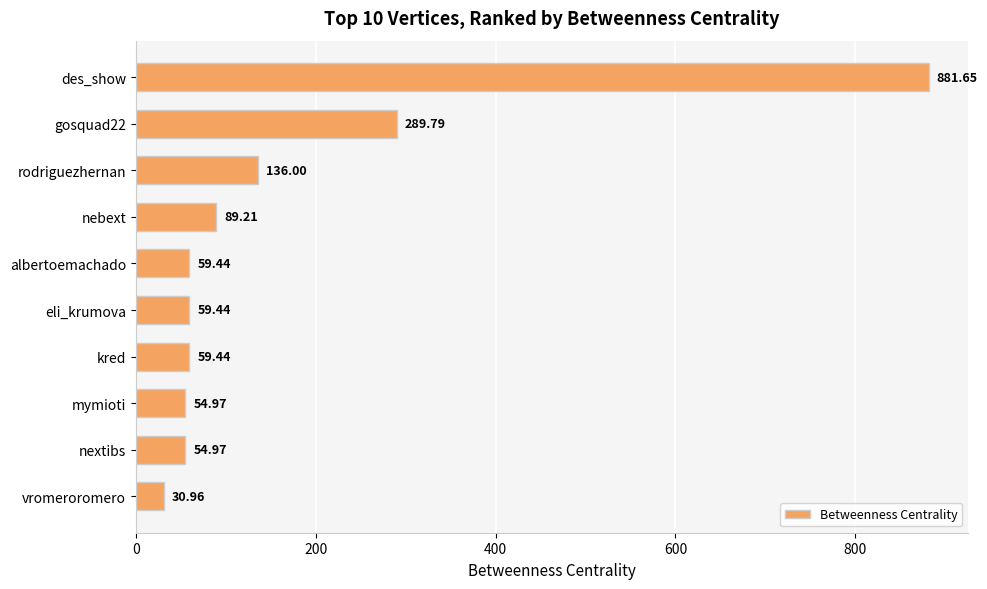

Where is the data nearest to the value 456?

gosquad22